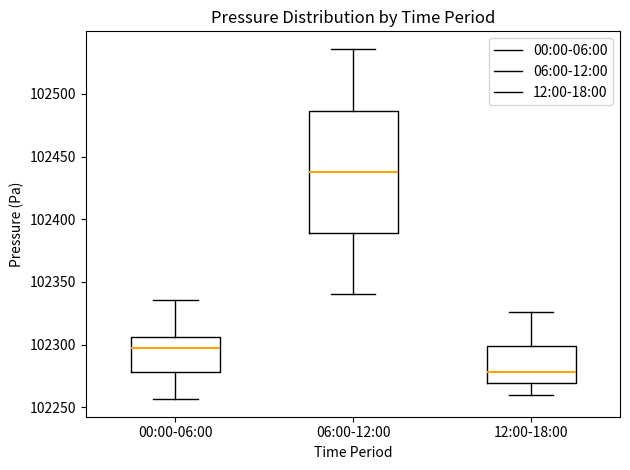

Reading left to right, read every box against the y-axis: the position of its median line, the range the box covers, and the ends of its whiskers. The values are not printed on the chart, so give them approximately, as read against the axis.

00:00-06:00: median 102295, box 102280 to 102305, whiskers 102255 to 102335
06:00-12:00: median 102440, box 102390 to 102485, whiskers 102340 to 102535
12:00-18:00: median 102280, box 102270 to 102300, whiskers 102260 to 102325